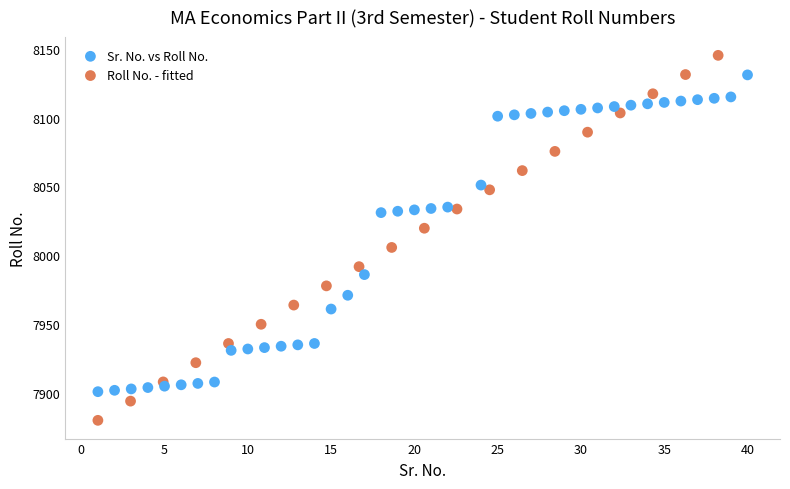

Which series contains the highest Y value?

Roll No. - fitted